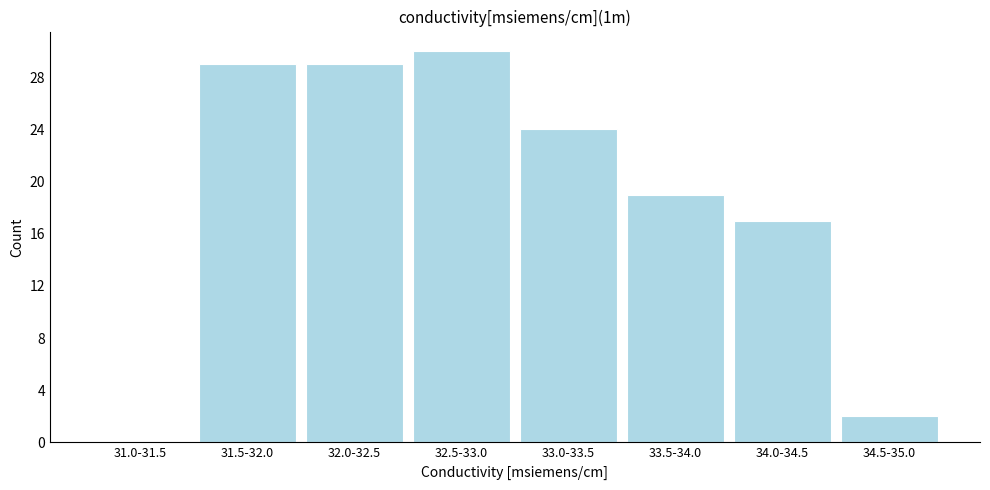

Reading left to right, list all the values displayed in this chart.

31.0-31.5=0	31.5-32.0=29	32.0-32.5=29	32.5-33.0=30	33.0-33.5=24	33.5-34.0=19	34.0-34.5=17	34.5-35.0=2